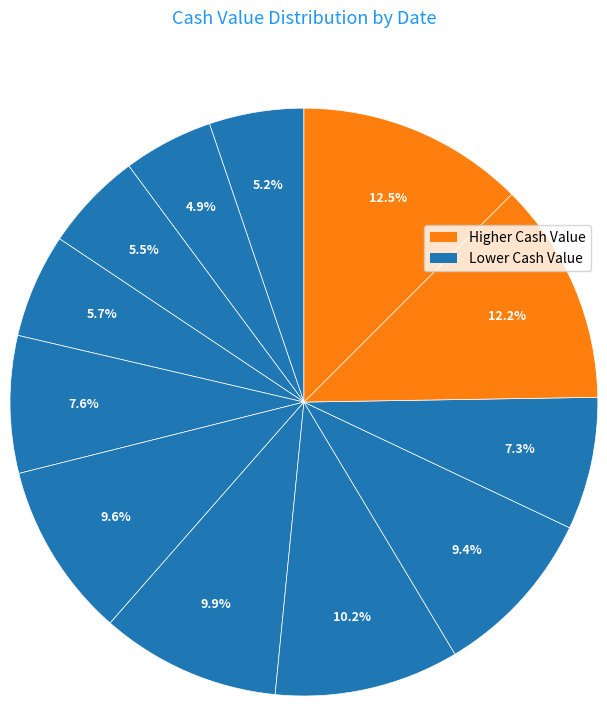

To the nearest percent, what is the difference between the largest and smallest slice percentages?

8%